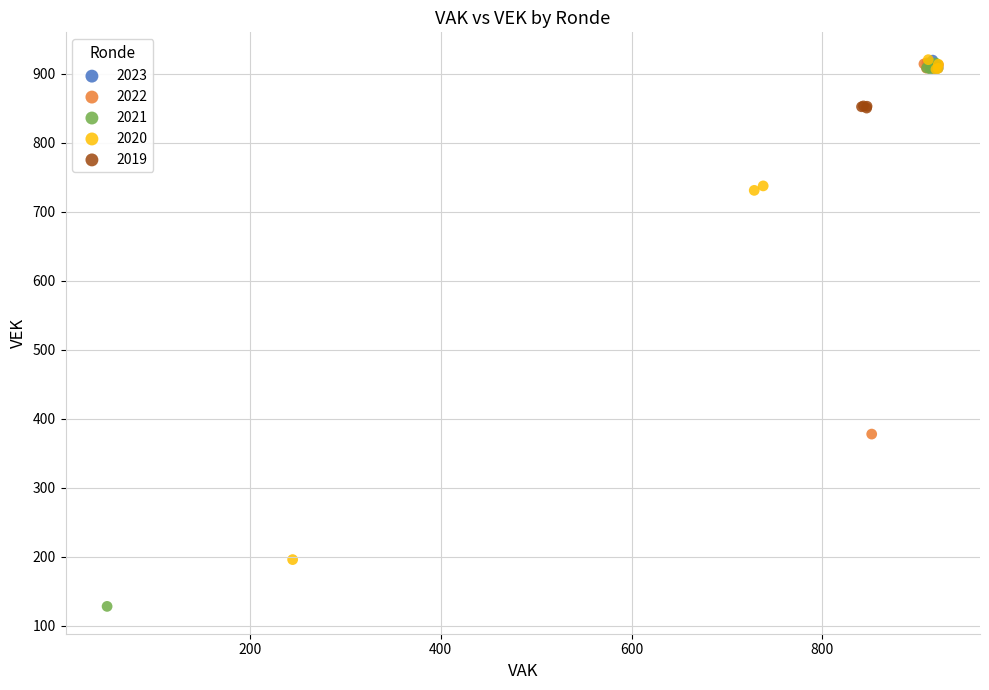

What are all the series names shown in the legend?

2023, 2022, 2021, 2020, 2019